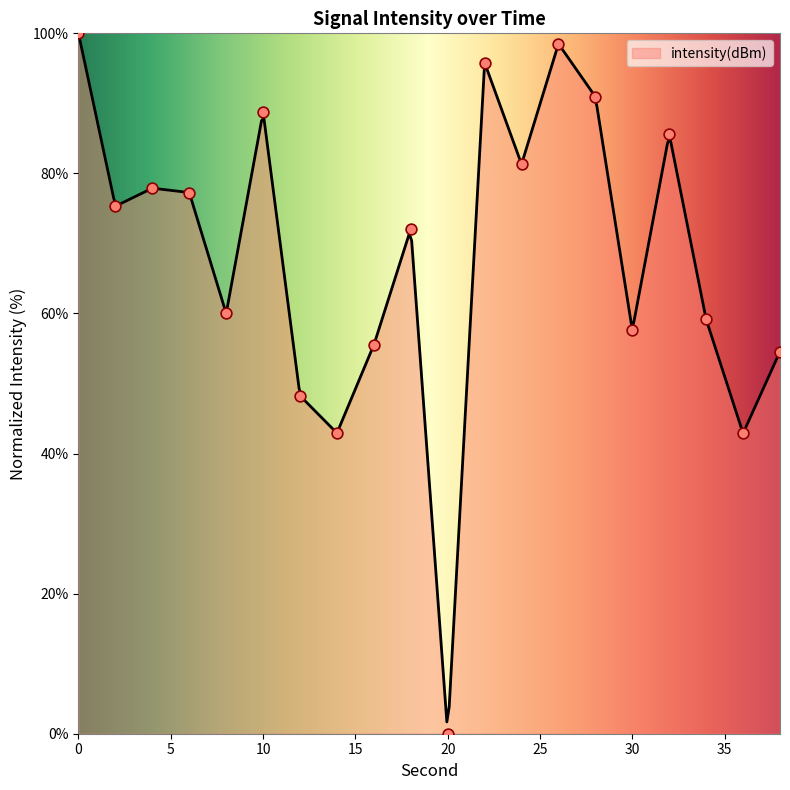

What is the change in value from 10 to 26?

+9.7